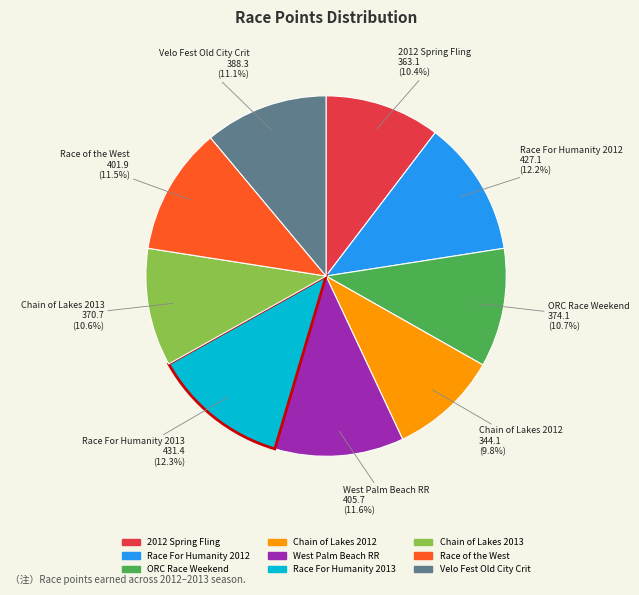

What percentage is the Chain of Lakes 2012 slice, to the nearest percent?

10%